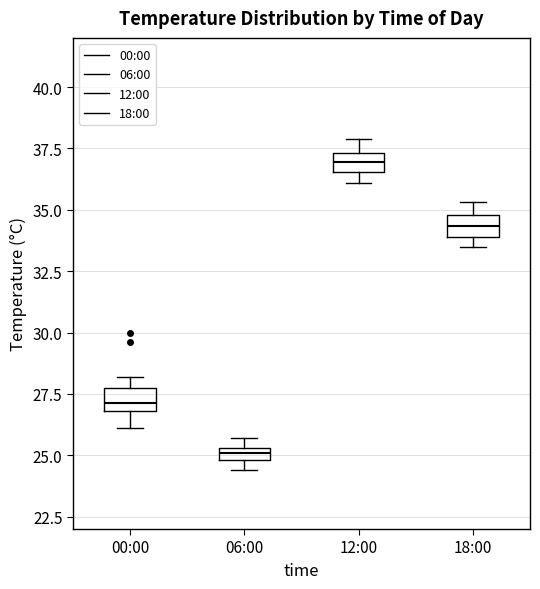

Where is the upper edge of the box for 18:00 on the y-axis? The values are not printed on the chart, so give them approximately, as read against the axis.

35.0